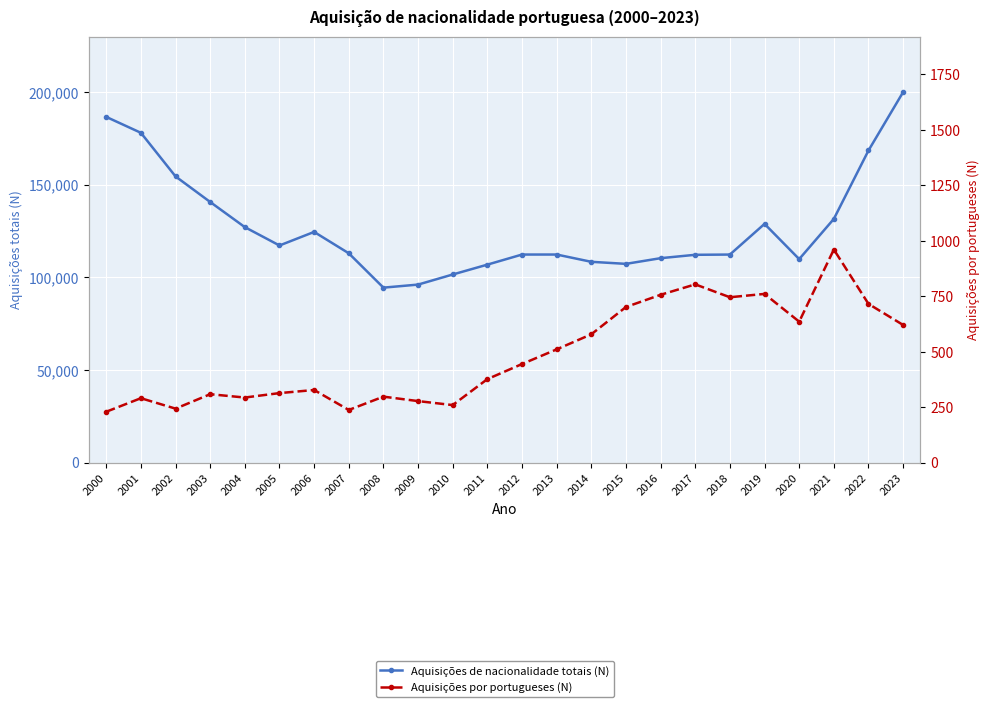

Reading right to left, transcribe all the data shown in this chart.

Aquisições de nacionalidade totais (N): 200095	168545	131595	109880	128905	112340	112211	110383	107317	108422	112353	112348	106897	101570	96122	94470	113030	124566	117241	127153	140731	154547	178098	186688
Aquisições por portugueses (N): 620	715	960	635	760	745	803	756	701	578	510	444	376	259	277	297	237	327	313	293	308	243	290	229